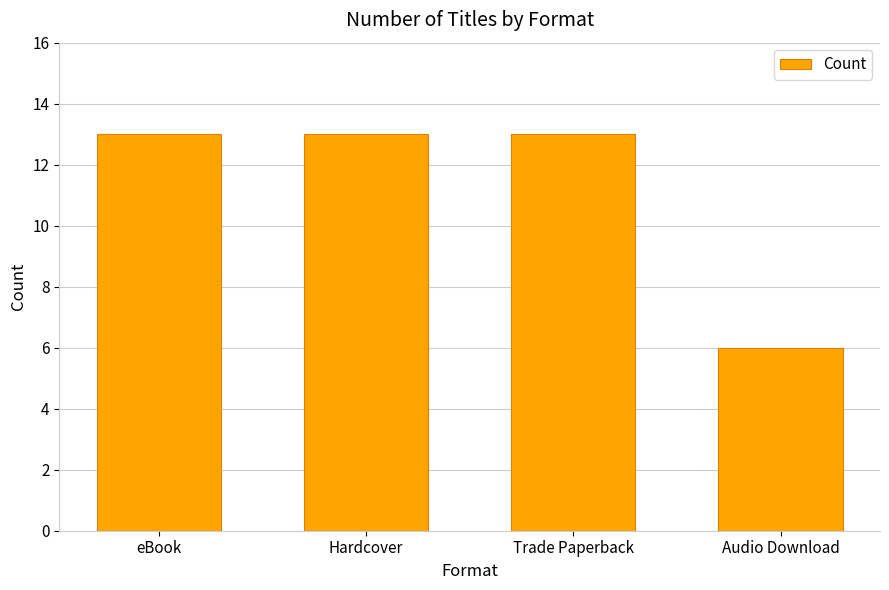

How many bars are there in total?

4